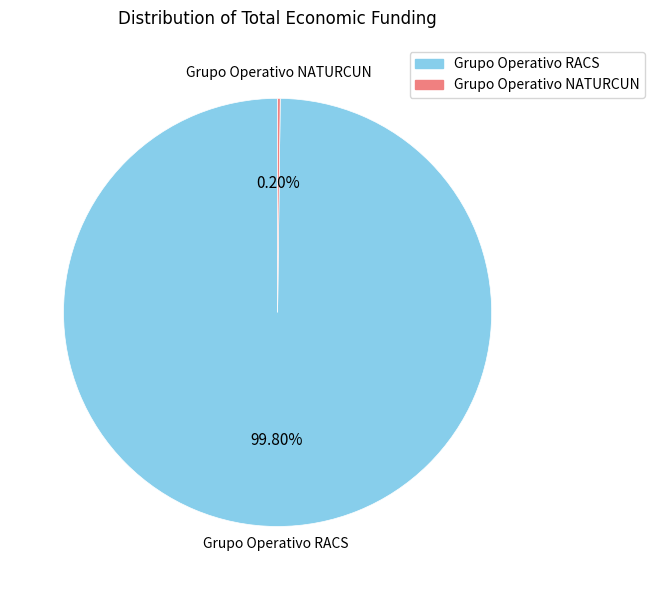

Which slice is the largest?

Grupo Operativo RACS